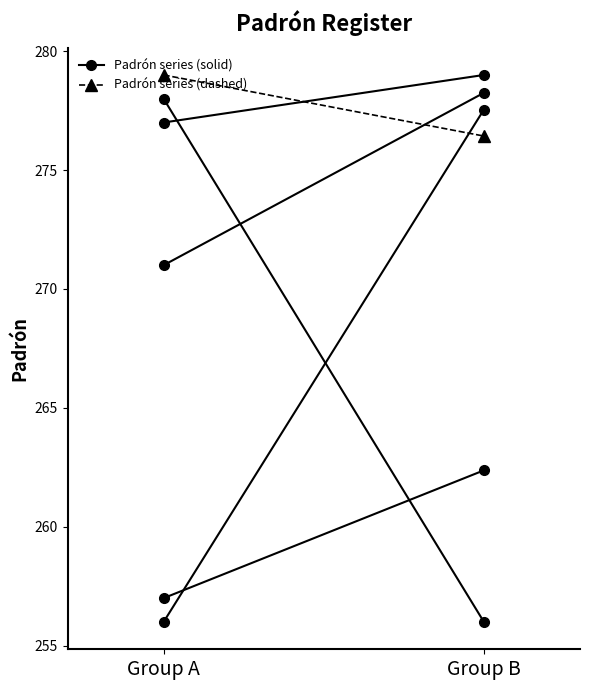

Reading left to right, list all the values displayed in this chart.

Suárez: Group A=256.0	Group B=277.5
Brancati: Group A=279.0	Group B=276.4